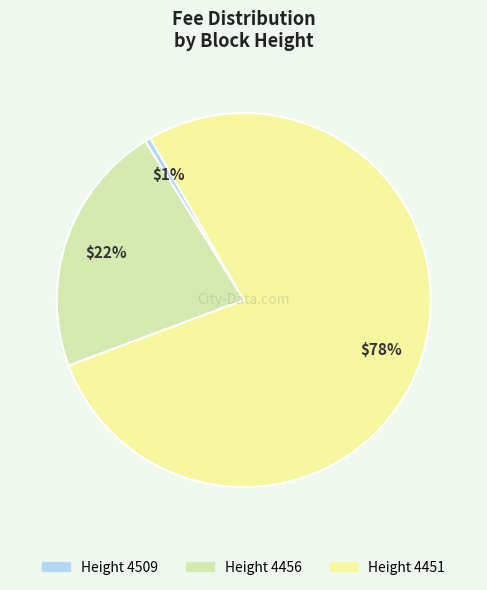

To the nearest percent, what is the average slice percentage?

33%